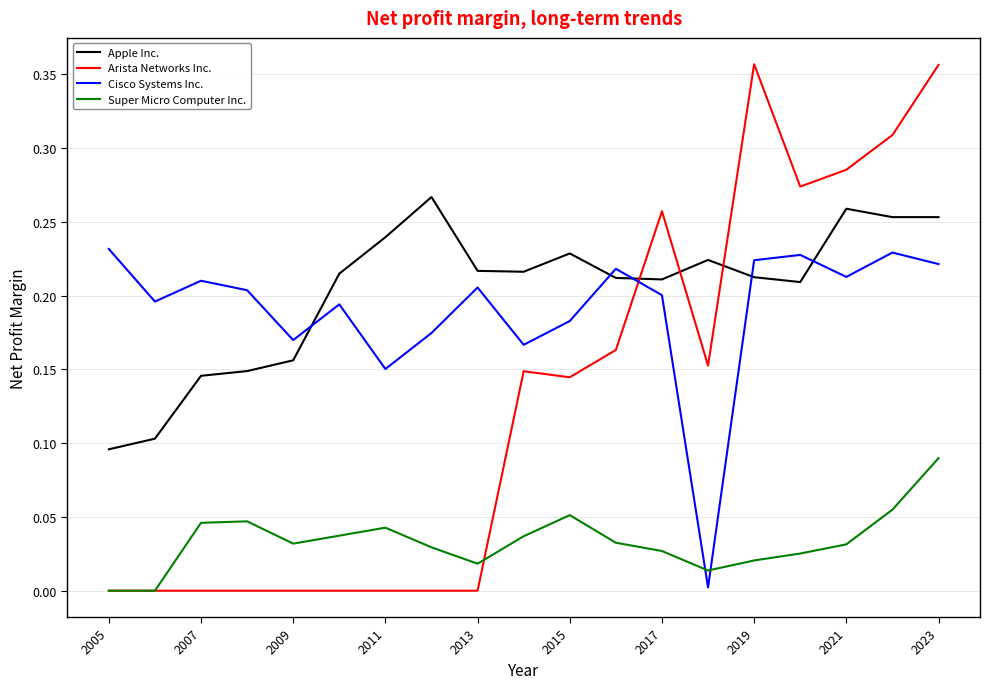

Rank the series by their maximum value, from lowest to highest.

Super Micro Computer Inc., Cisco Systems Inc., Apple Inc., Arista Networks Inc.